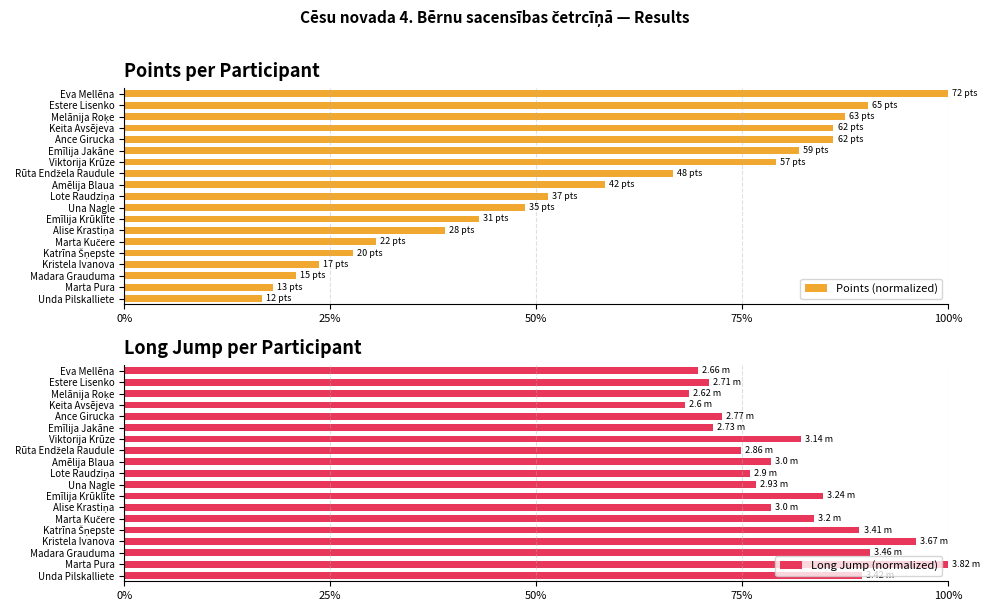

Which series has the widest spread of values?

Points (normalized)